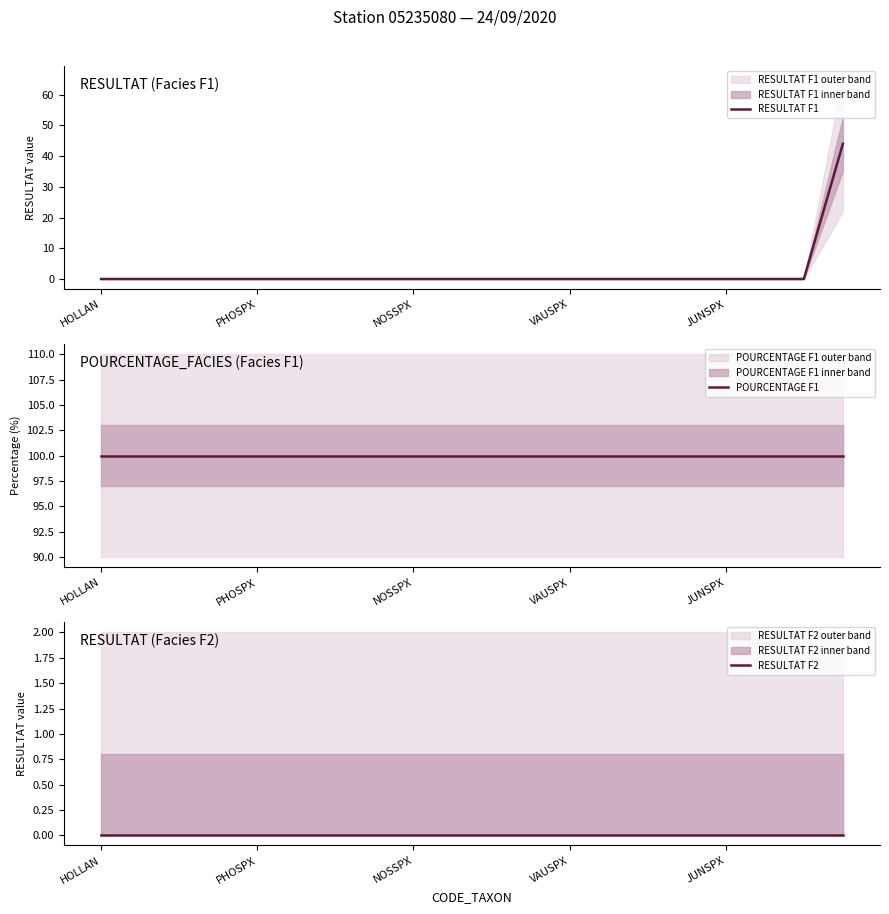

True or false: RESULTAT F1 has more than 0 interior local peaks.

False